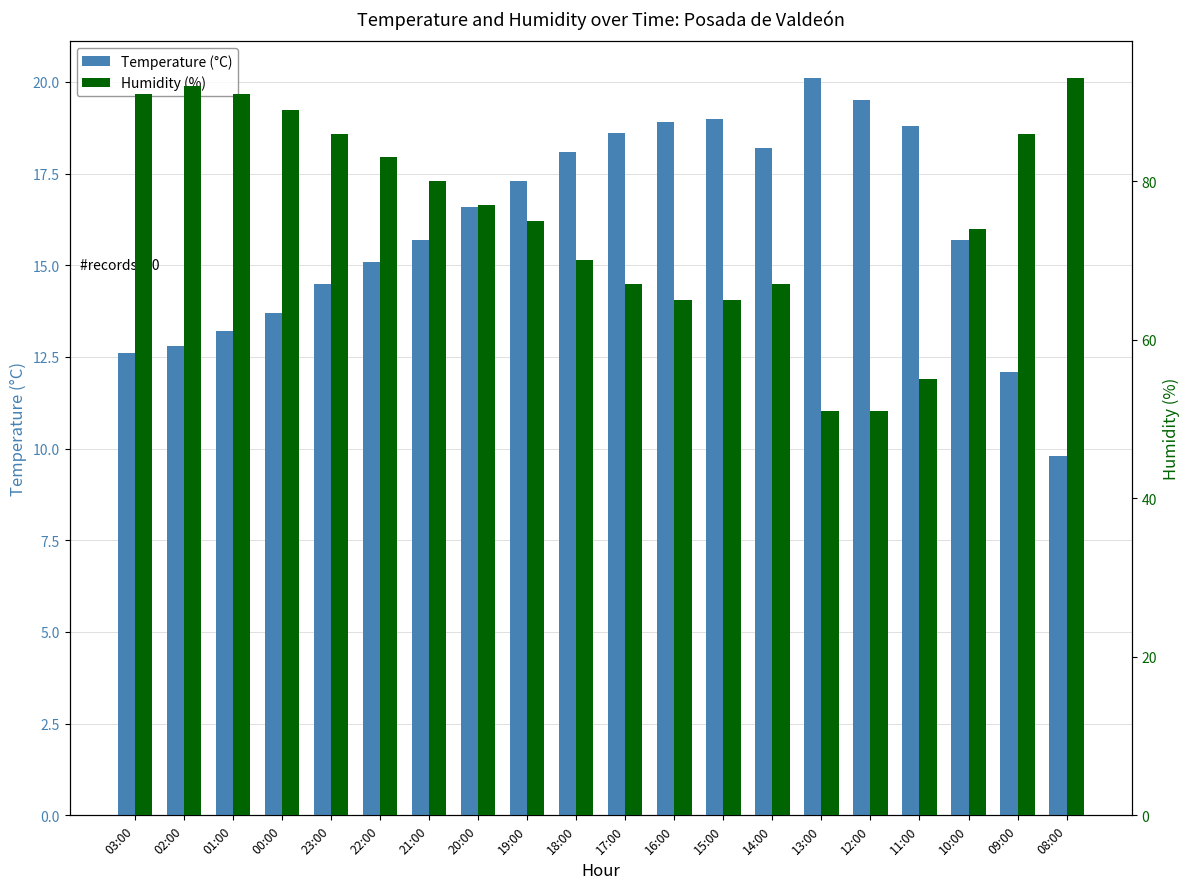

Reading left to right, extract all data points from this chart.

Temperature (°C): 12.6	12.8	13.2	13.7	14.5	15.1	15.7	16.6	17.3	18.1	18.6	18.9	19.0	18.2	20.1	19.5	18.8	15.7	12.1	9.8
Humidity (%): 91.0	92.0	91.0	89.0	86.0	83.0	80.0	77.0	75.0	70.0	67.0	65.0	65.0	67.0	51.0	51.0	55.0	74.0	86.0	93.0